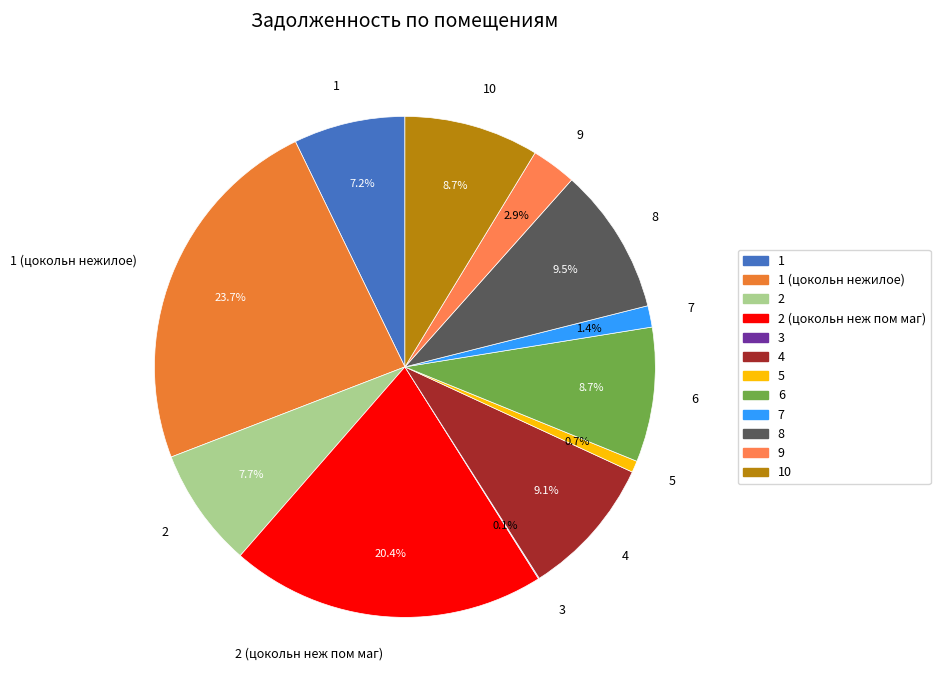

Does 2 represent more than half of the total?

No